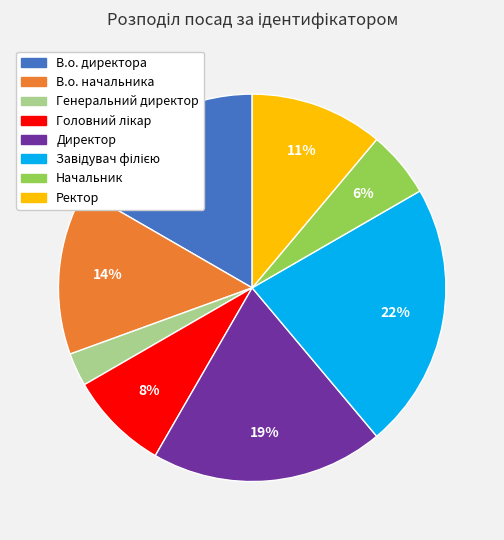

Between Начальник and В.о. начальника, which is larger?

В.о. начальника